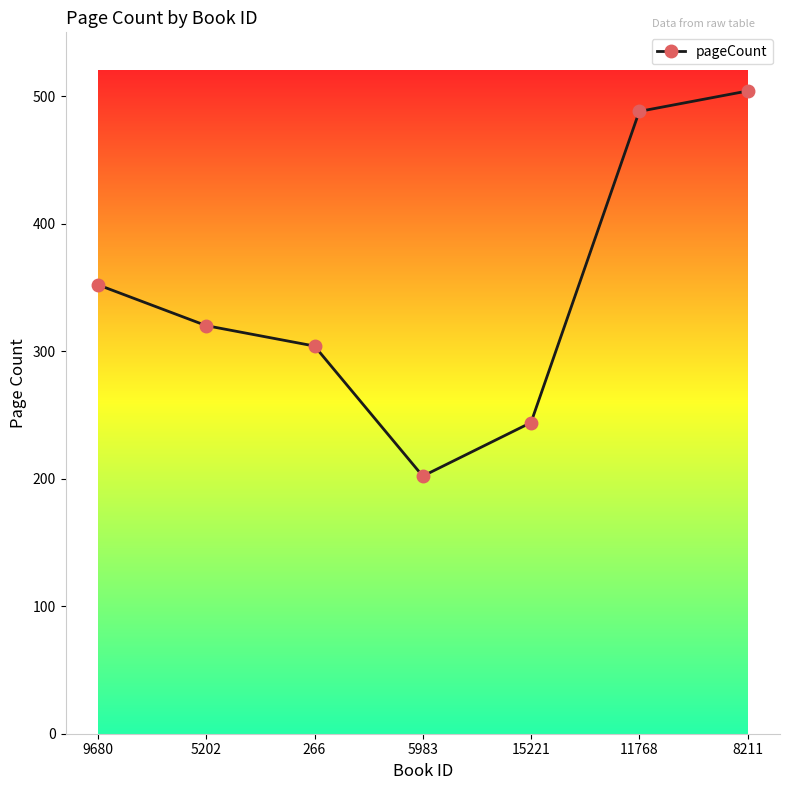

How many lines are shown in the chart?

1